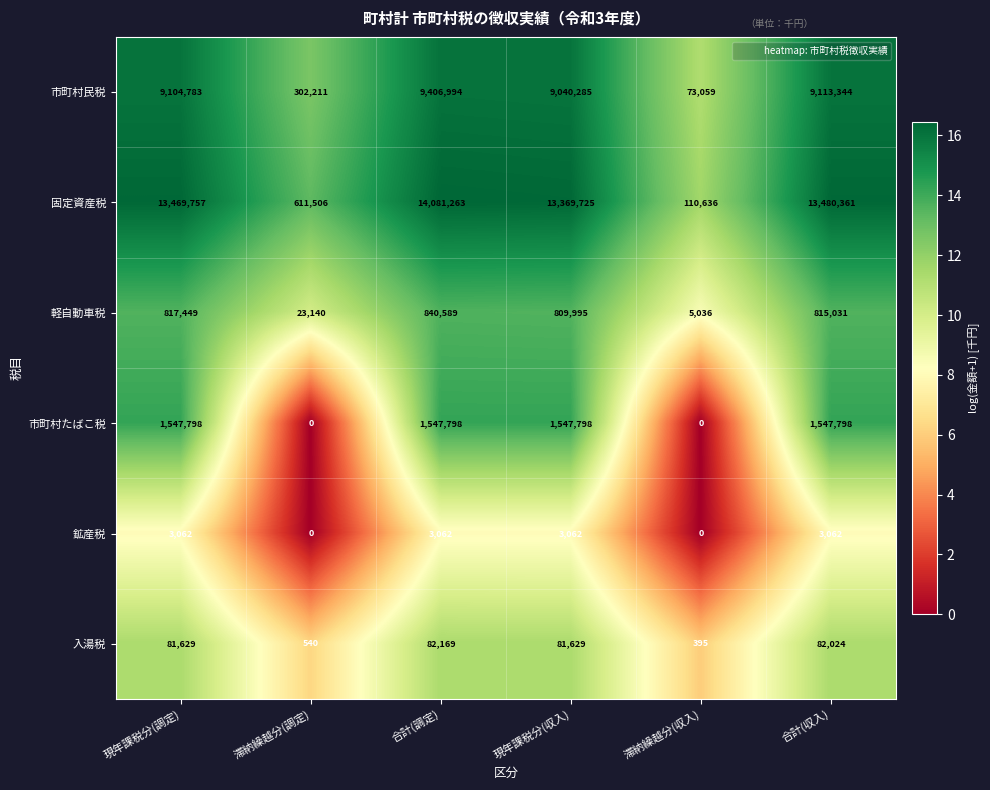

At which label is 軽自動車税 closest to 422812?

現年課税分(収入)